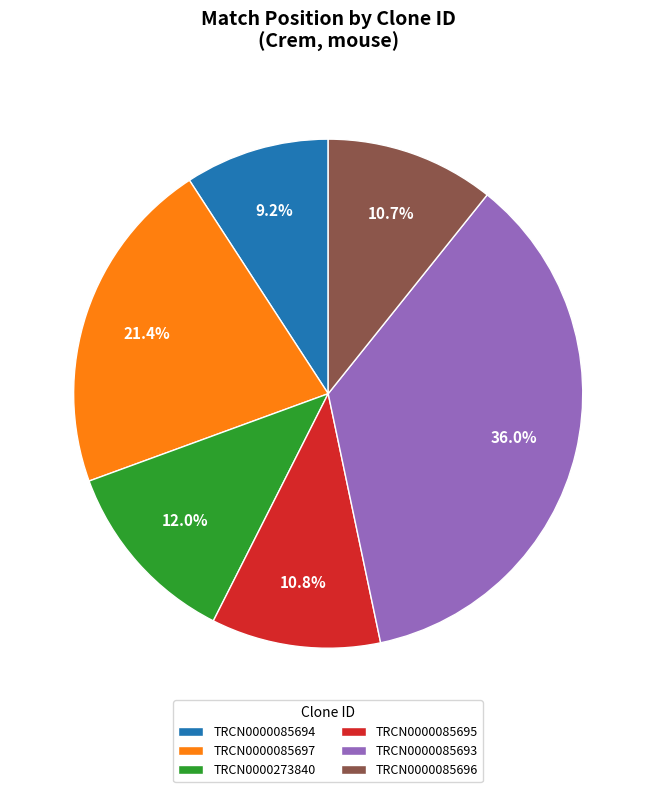

True or false: TRCN0000273840 accounts for 21% of the total.

False